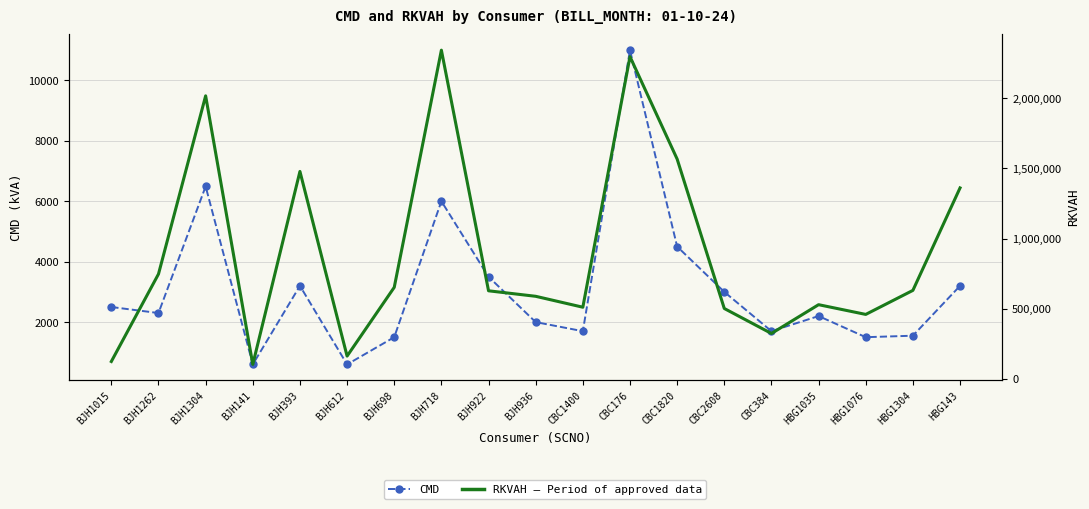

At which category does the chart reach its minimum across all series?

BJH141